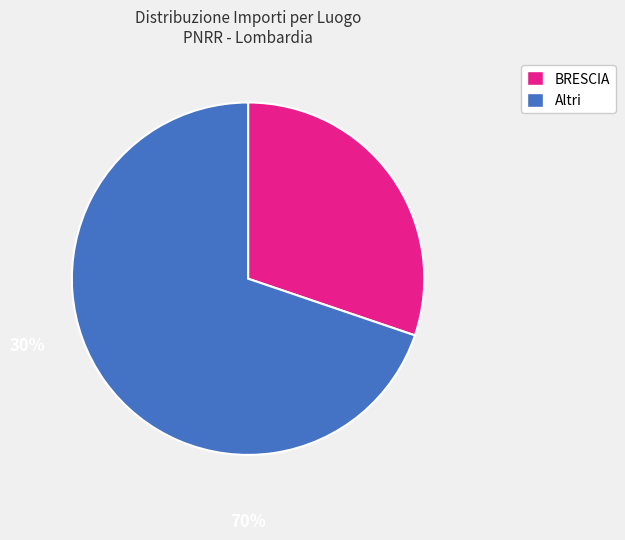

Does any single category account for the majority?

Yes